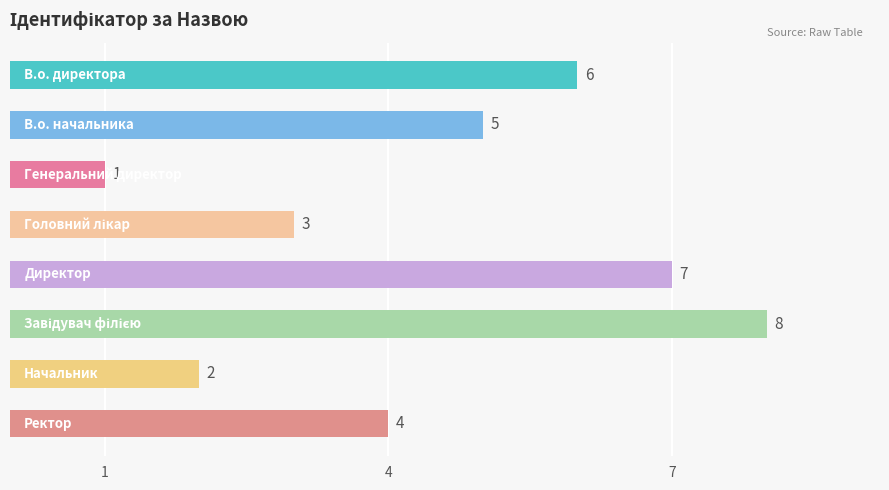

What is the maximum value shown in the chart?

8